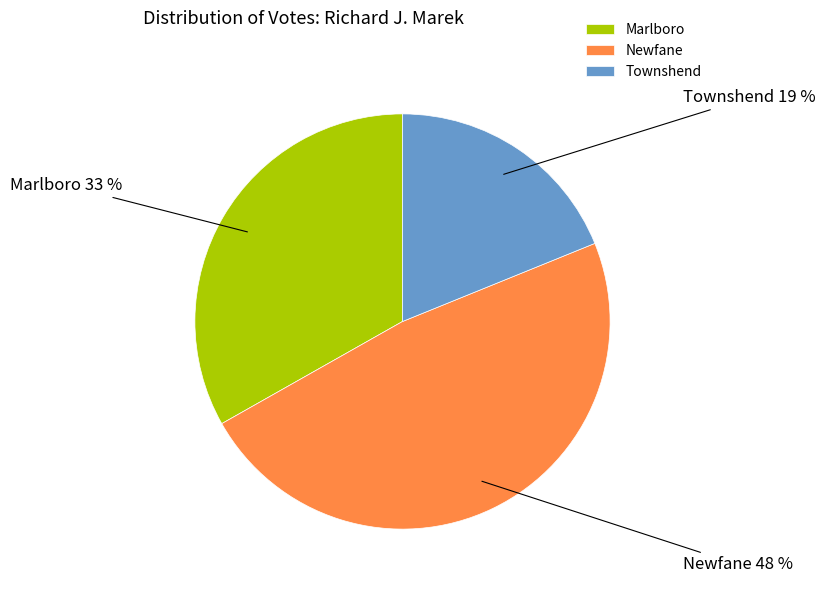

How many segments does this pie chart have?

3